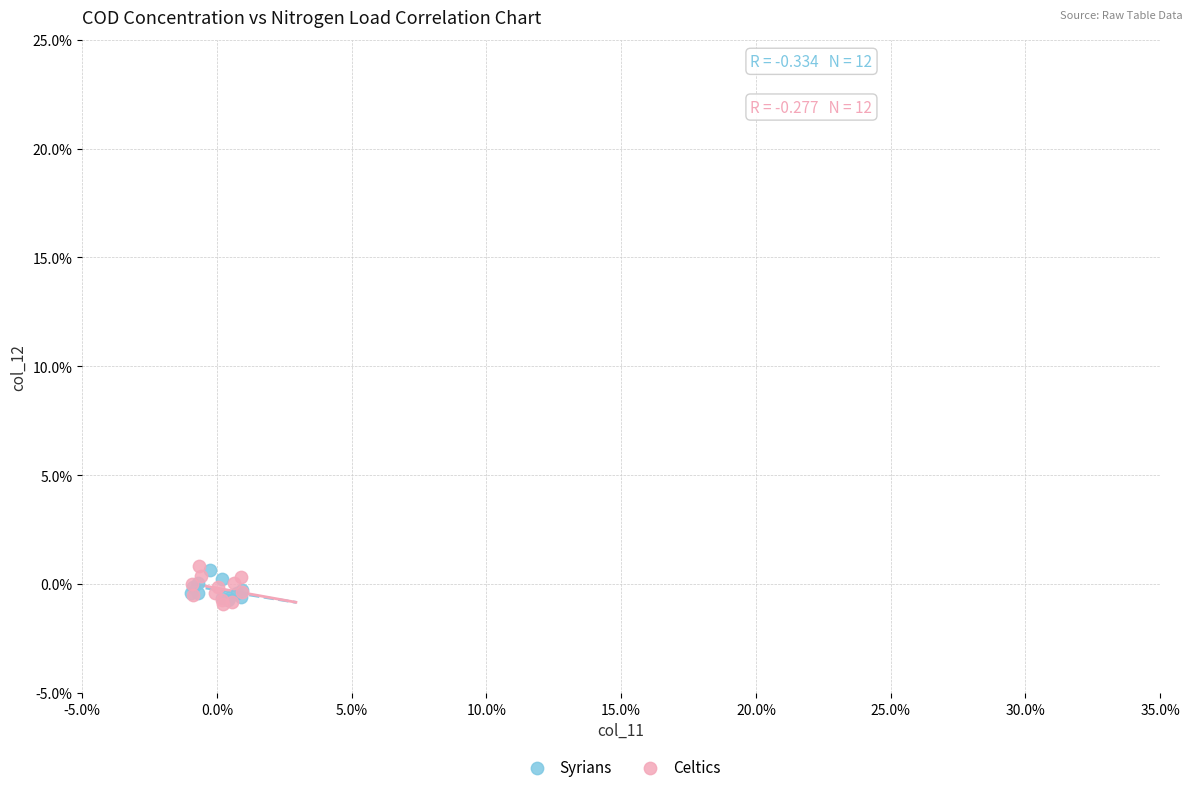

What are all the series names shown in the legend?

Syrians, Celtics